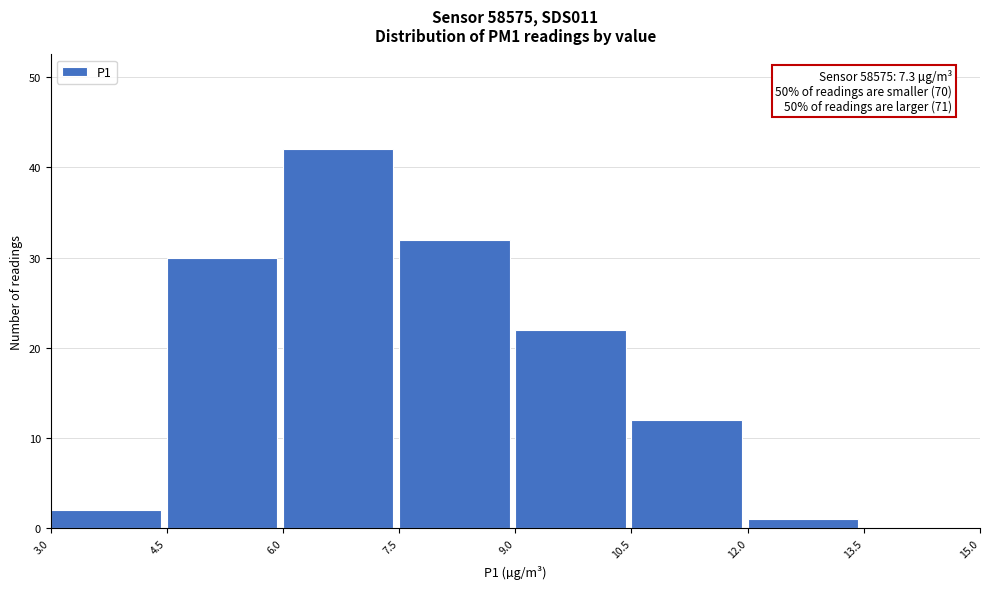

Over which range of the x-axis is the bar tallest?

6.0 to 7.5